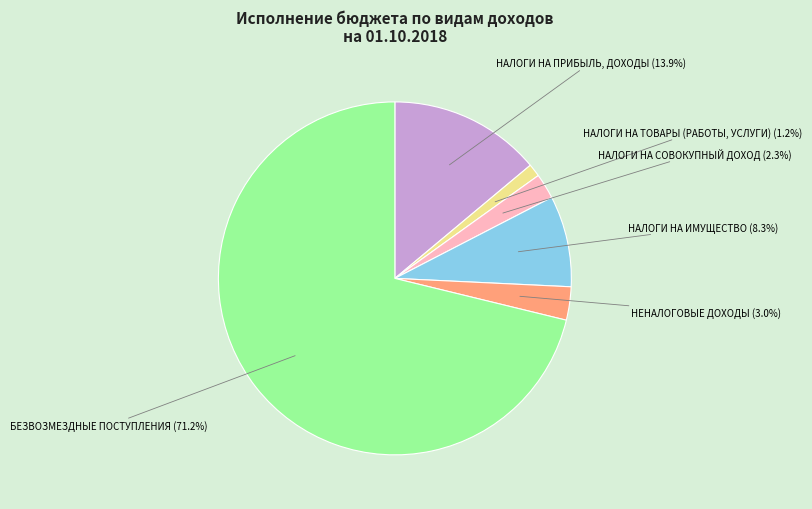

Does any single category account for the majority?

Yes